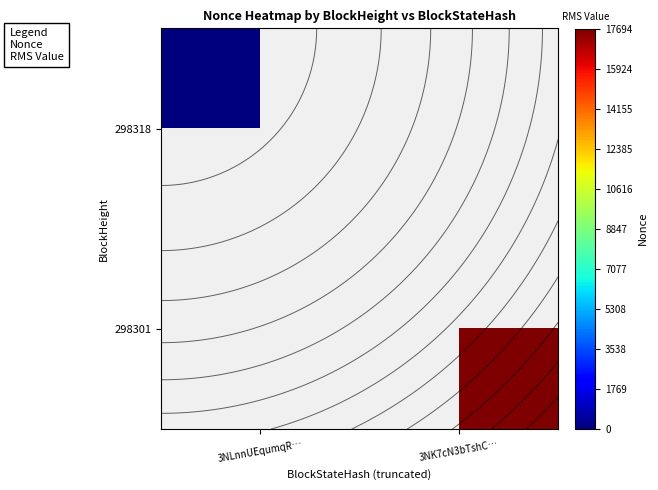

List the labels in order of 298318 value, smallest first.

3NLnnUEqumqR…, 3NK7cN3bTshC…